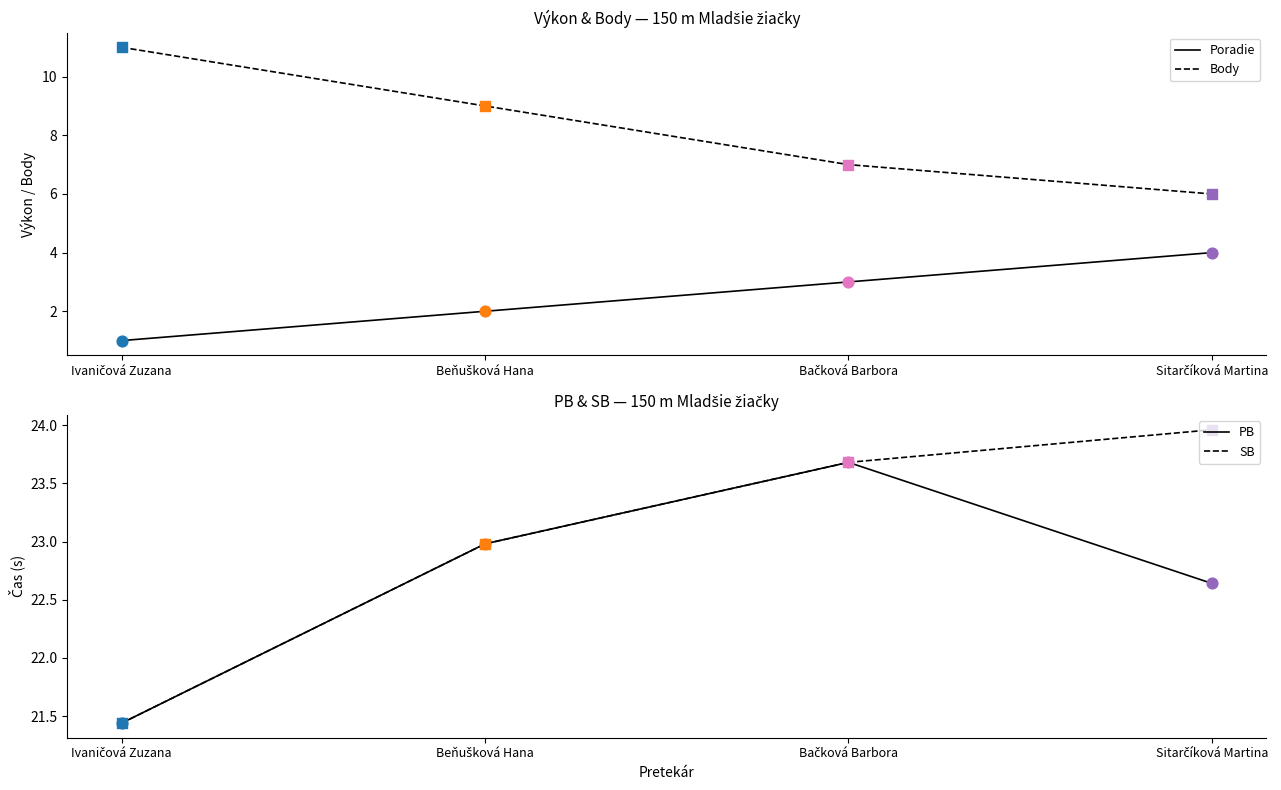

At how many categories does at least one series exceed 14?

4